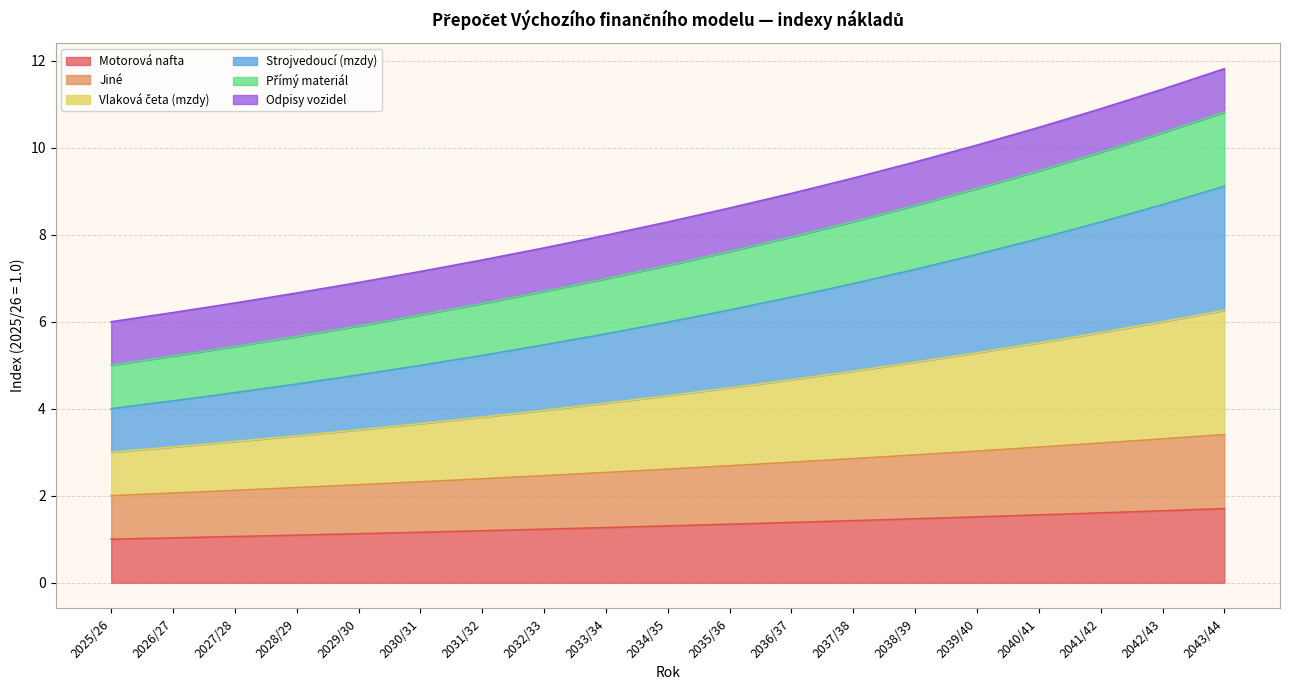

Which has a higher value, 2033/34 or 2041/42?

2041/42